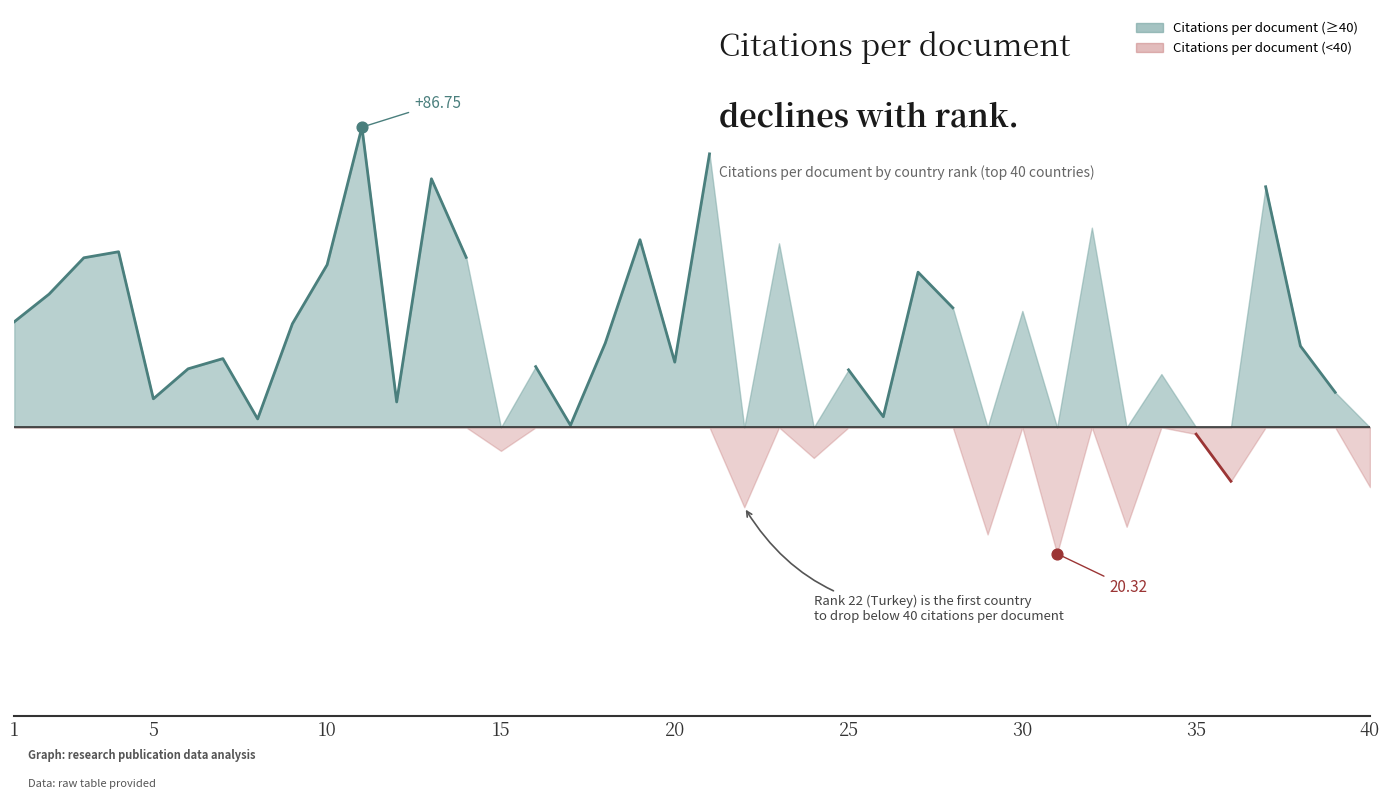

What is the change in value from 18 to 21?

+29.5